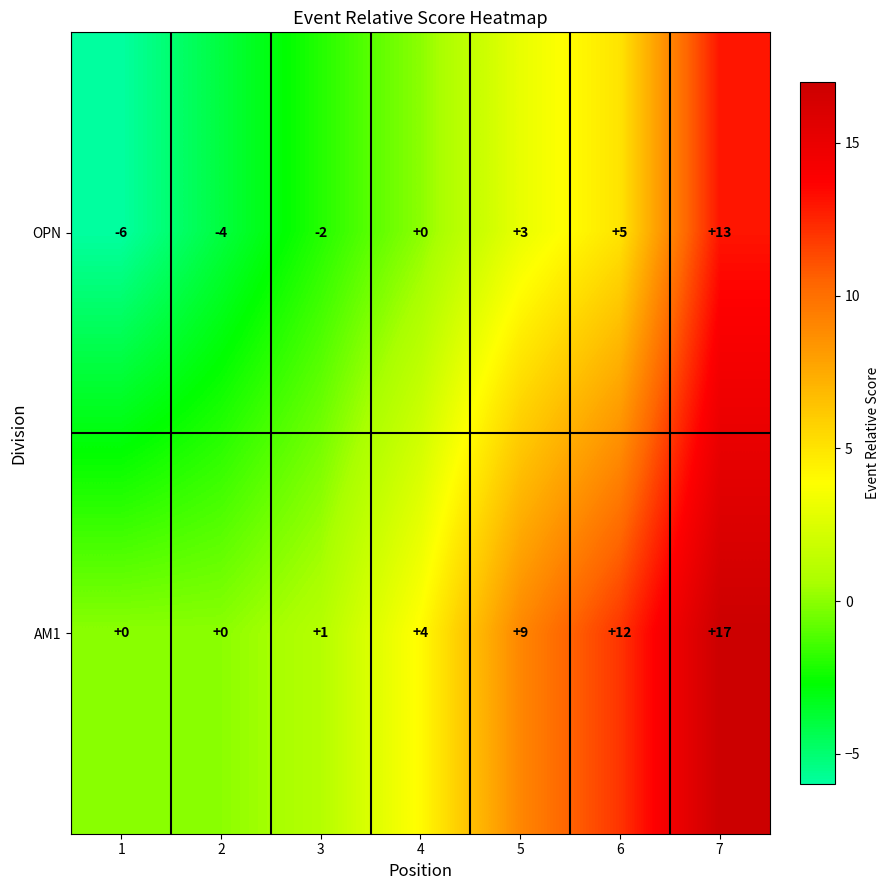

The AM1 series shows 0 at 2. True or false?

True